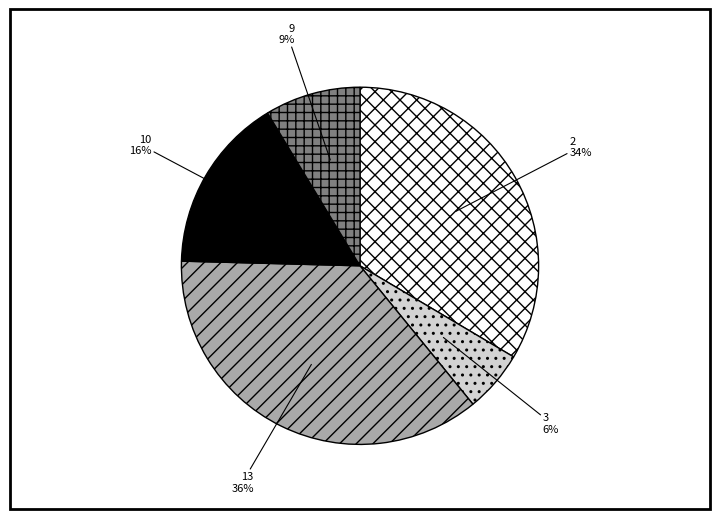

Is the sum of 9 and 10 greater than half?

No